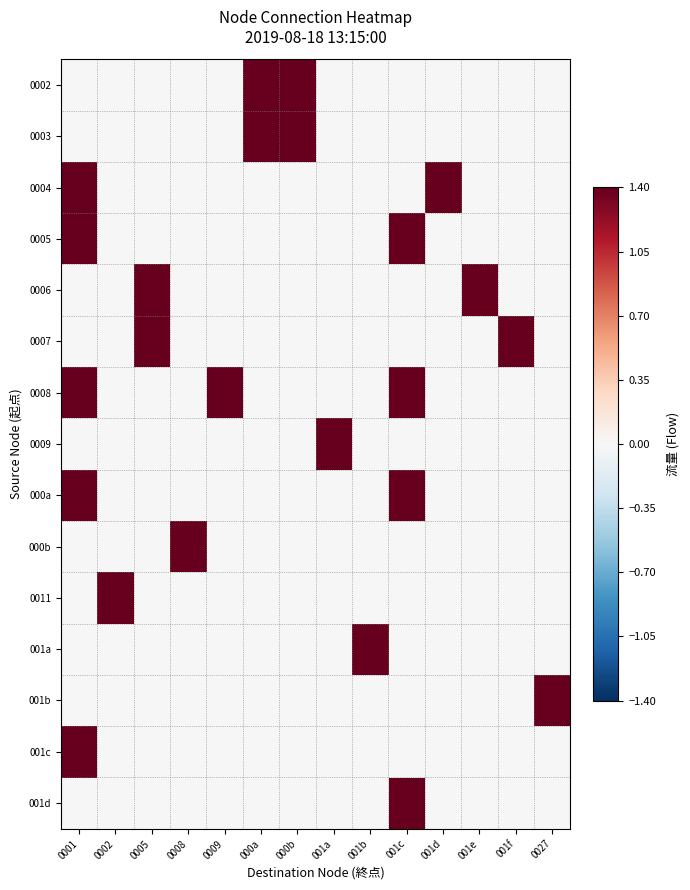

How many series are shown in this chart?

15